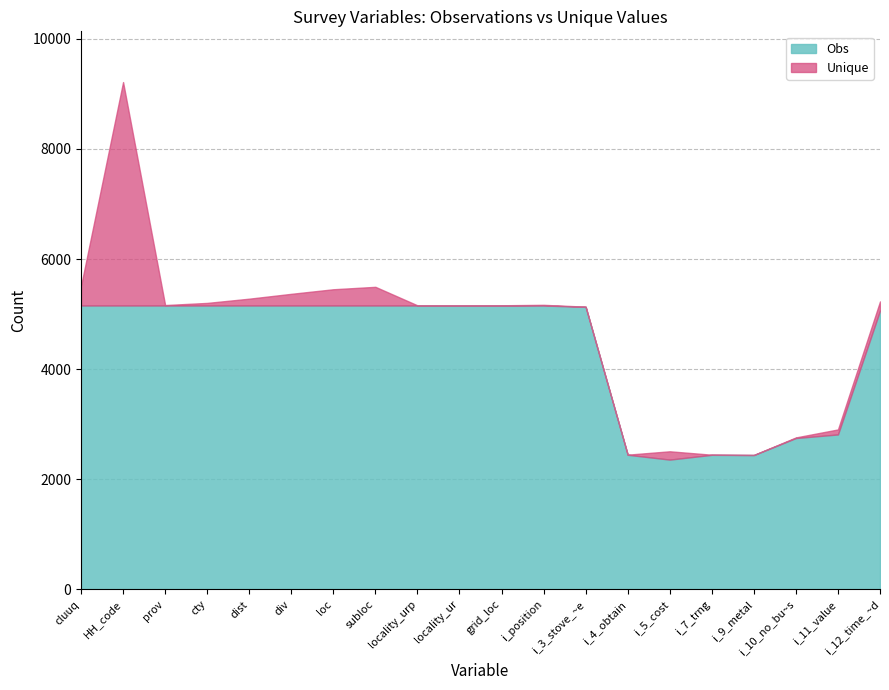

Reading right to left, extract all data points from this chart.

Obs: 5064	2814	2749	2440	2444	2357	2445	5131	5156	5156	5156	5156	5156	5156	5156	5156	5156	5156	5156	5156
Unique: 166	91	11	2	2	151	2	4	12	4	2	3	339	295	212	124	47	8	4058	355